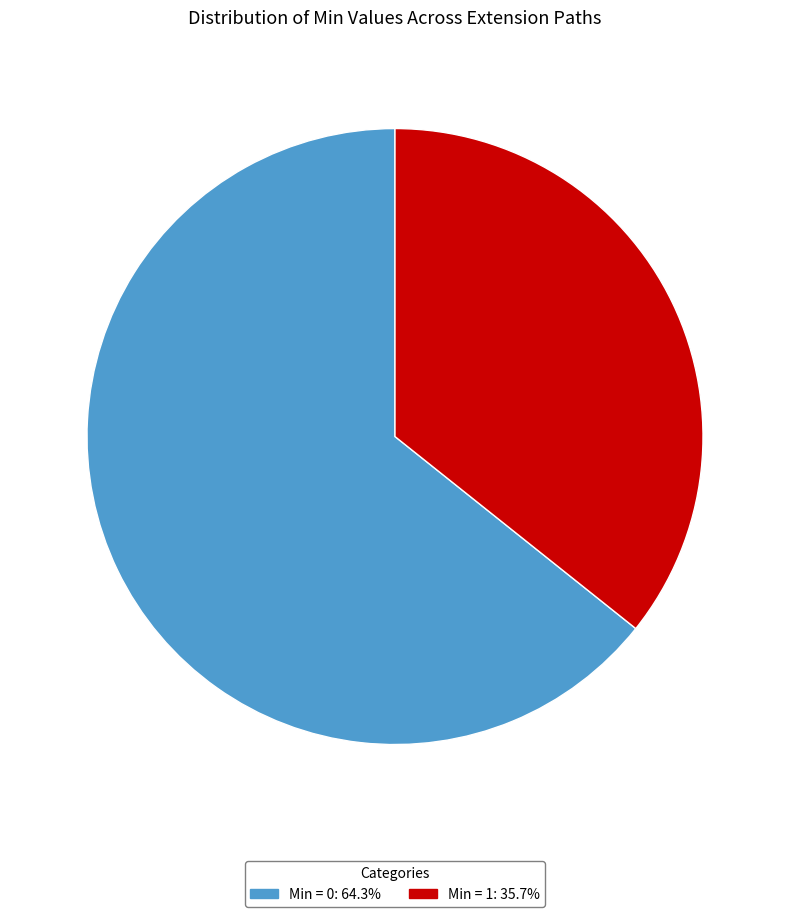

Is there a majority slice in this chart?

Yes